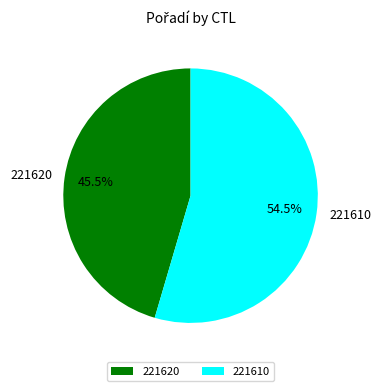

What percentage is NOT represented by 221610?

45.5%